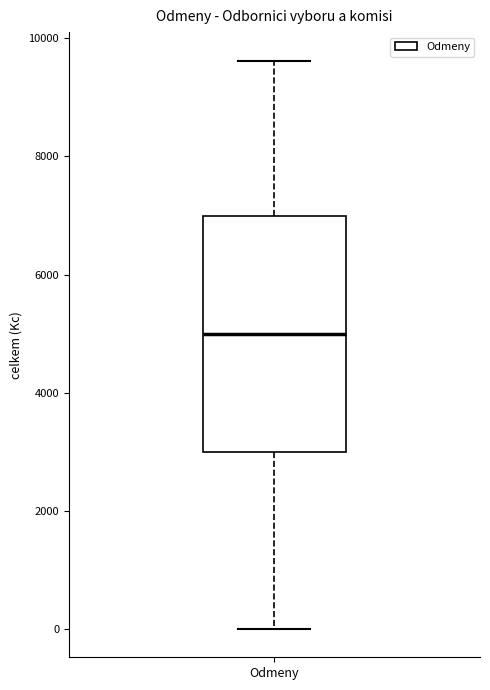

Where is the lower edge of the box for Odmeny on the y-axis? The values are not printed on the chart, so give them approximately, as read against the axis.

3000